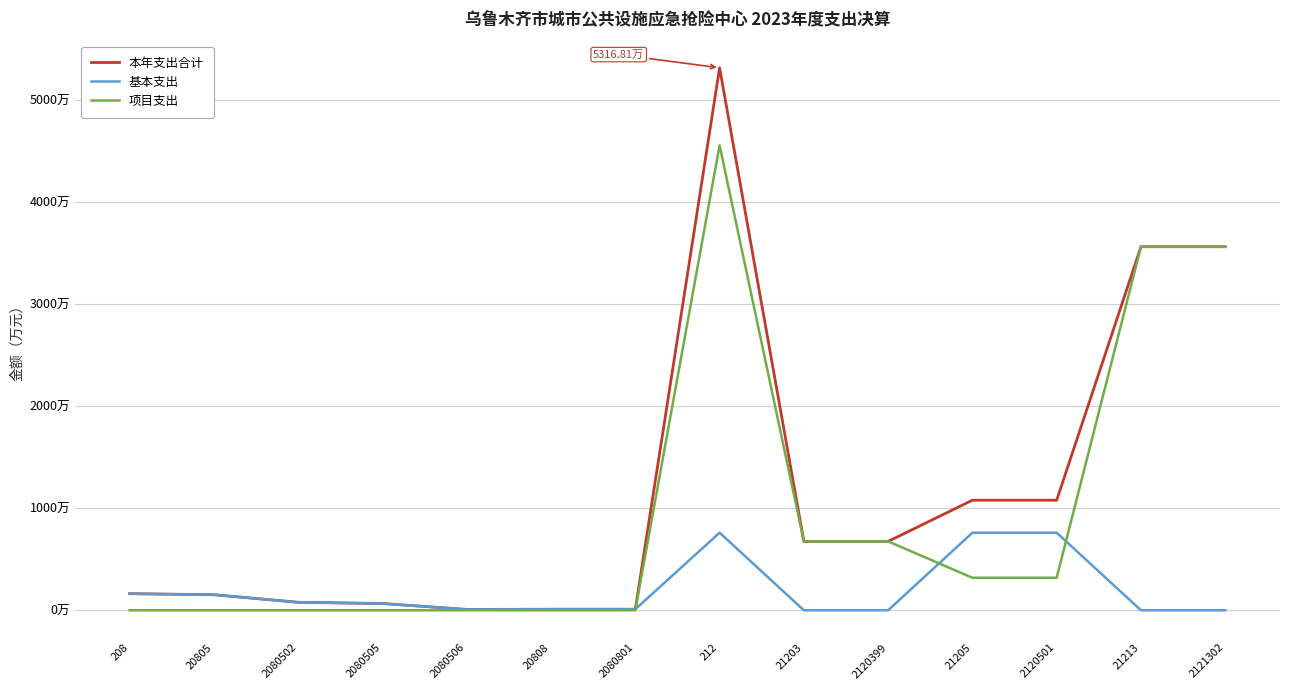

What are all the series names shown in the legend?

本年支出合计, 基本支出, 项目支出